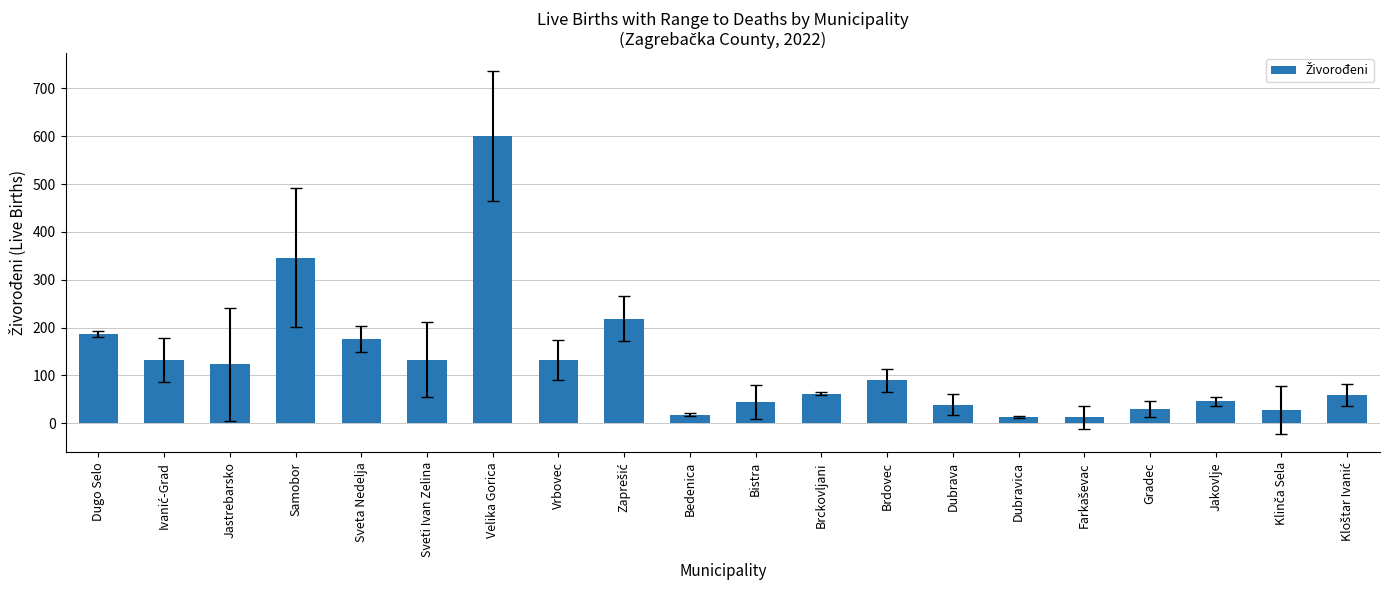

Between Brdovec and Vrbovec, which is larger?

Vrbovec